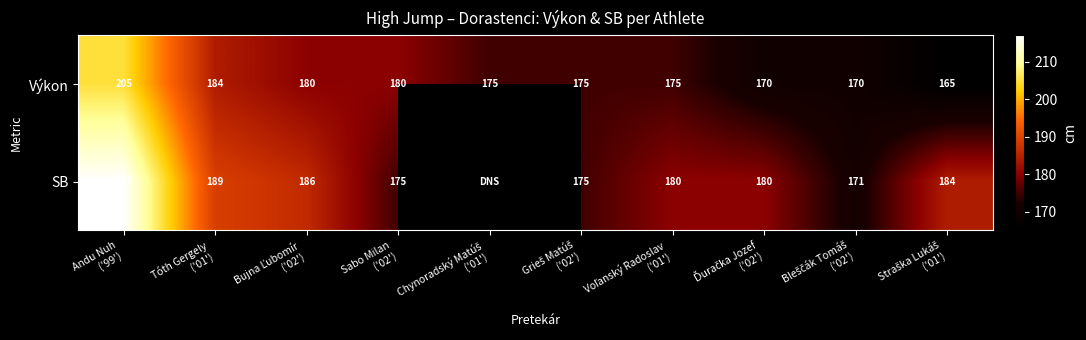

What is the difference between the maximum and minimum values in the Výkon series?

40